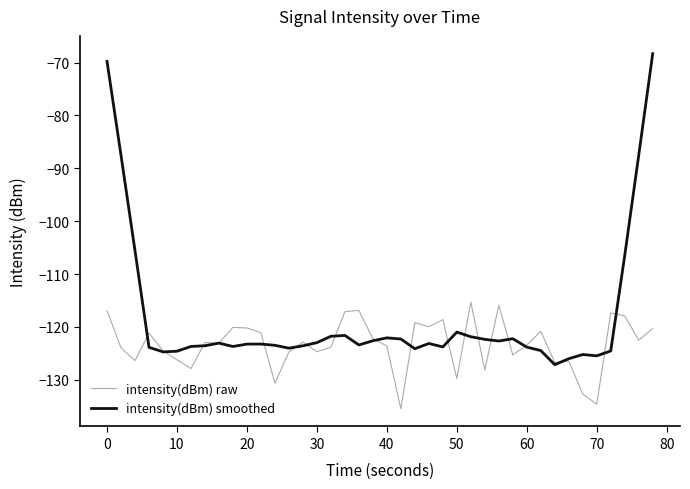

Rank the series by their maximum value, from highest to lowest.

intensity(dBm) smoothed, intensity(dBm) raw